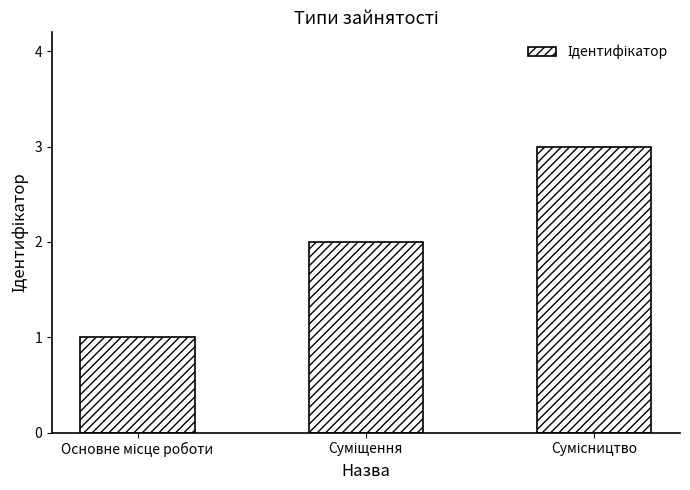

Count the number of categories in the chart.

3